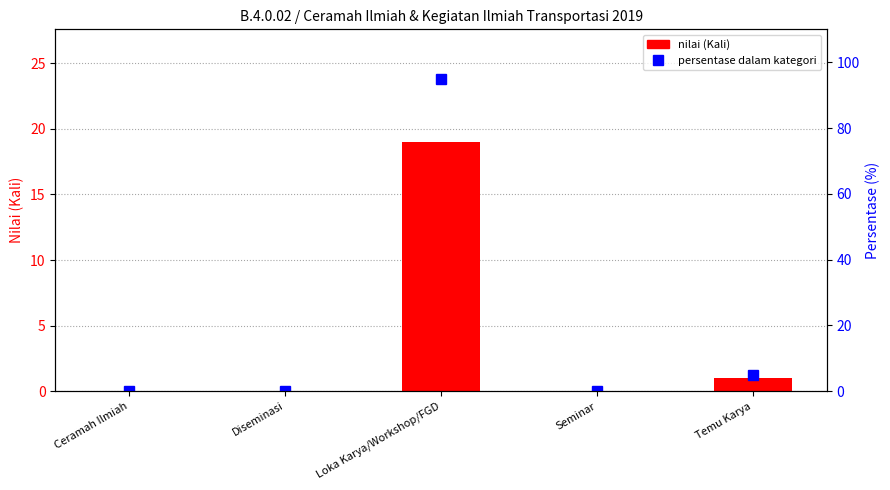

Reading right to left, list all the values displayed in this chart.

nilai (Kali): 1	0	19	0	0
percentile rank within category: 5	0	95	0	0